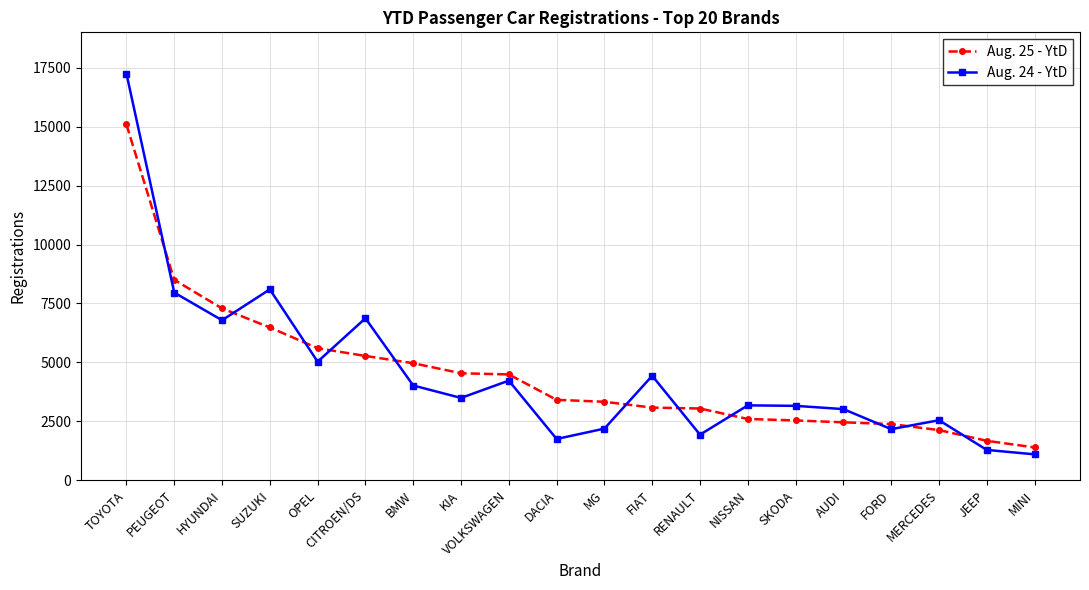

True or false: Aug. 25 - YtD has a value of 4539 at KIA.

True